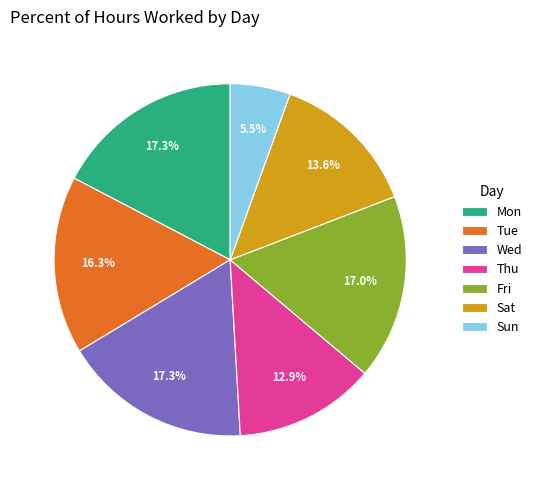

Which category has the smallest portion of the pie?

Sun